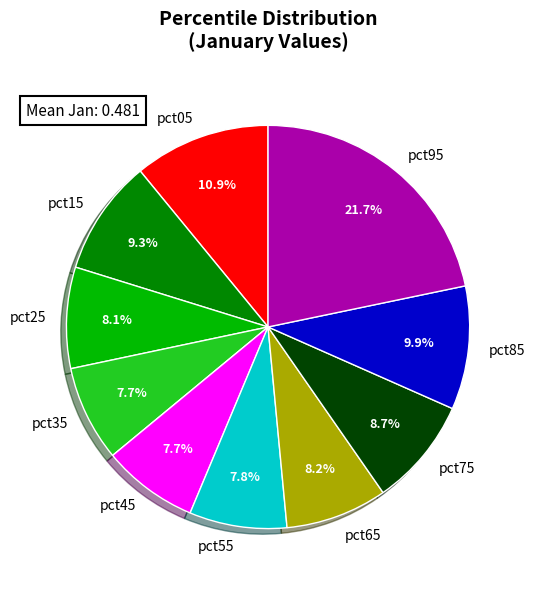

The pct15 slice represents 9% of the pie. True or false?

True